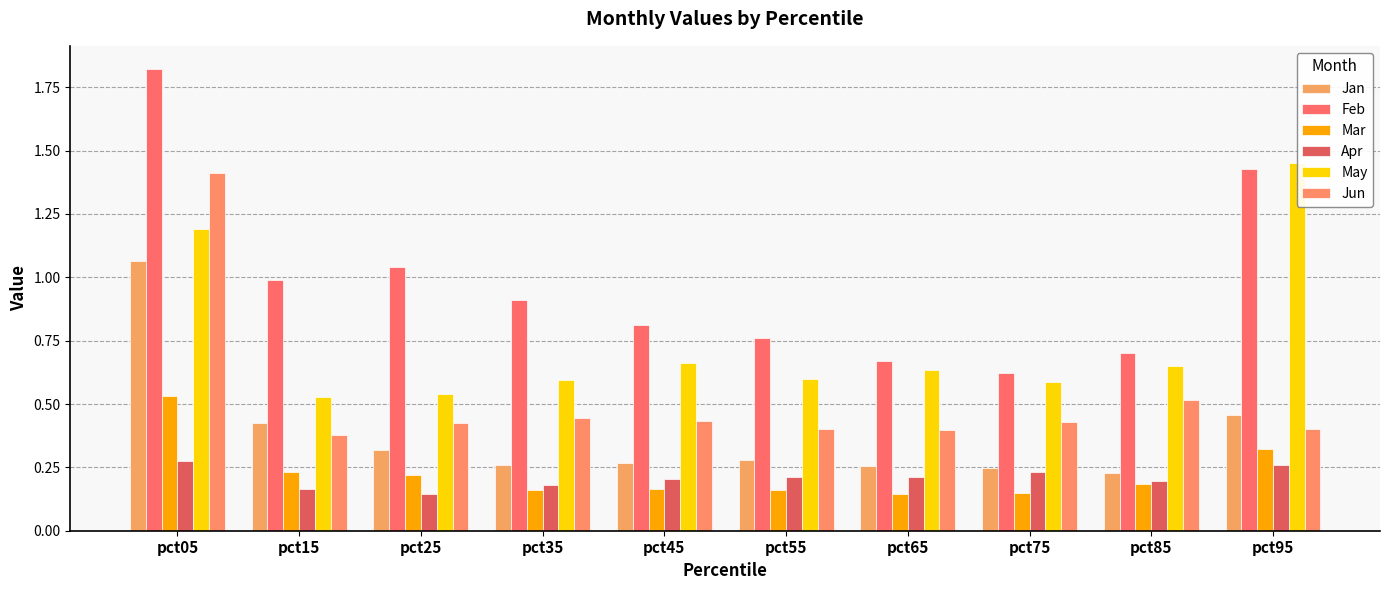

What is the difference between the Jun values at pct35 and pct85?

0.1